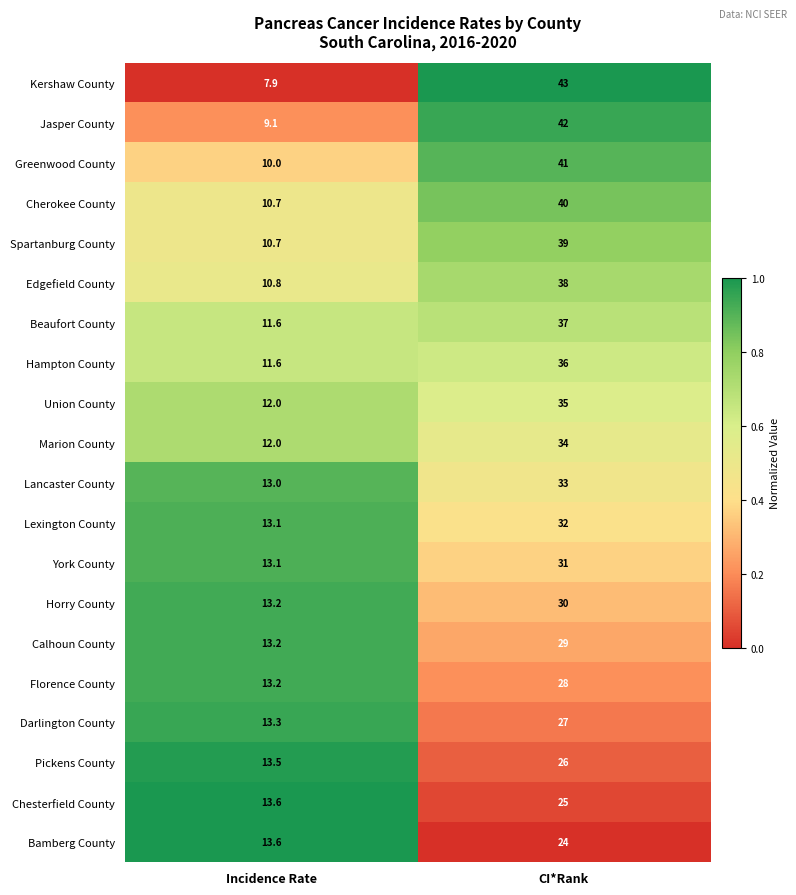

The value of Beaufort County at CI*Rank is 37.0. True or false?

True